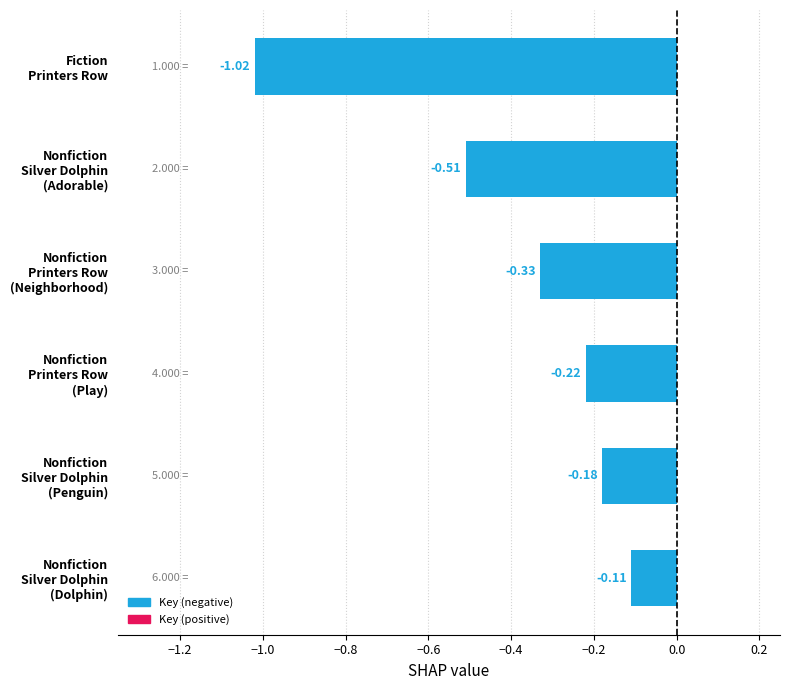

Are the bars horizontal?

Yes